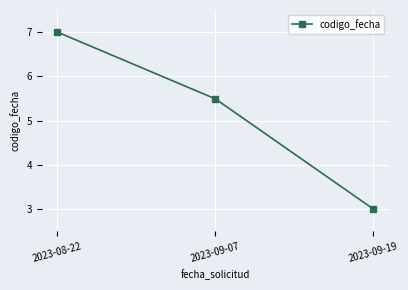

Which category has the highest value across all series?

2023-08-22